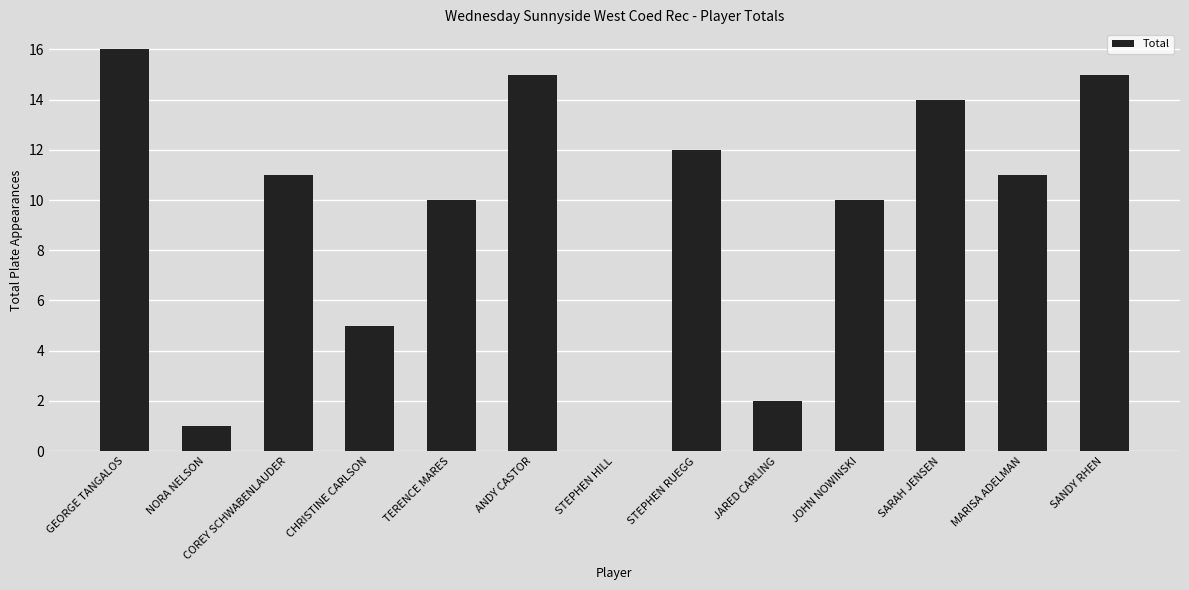

Which category has the highest value across all series?

GEORGE TANGALOS